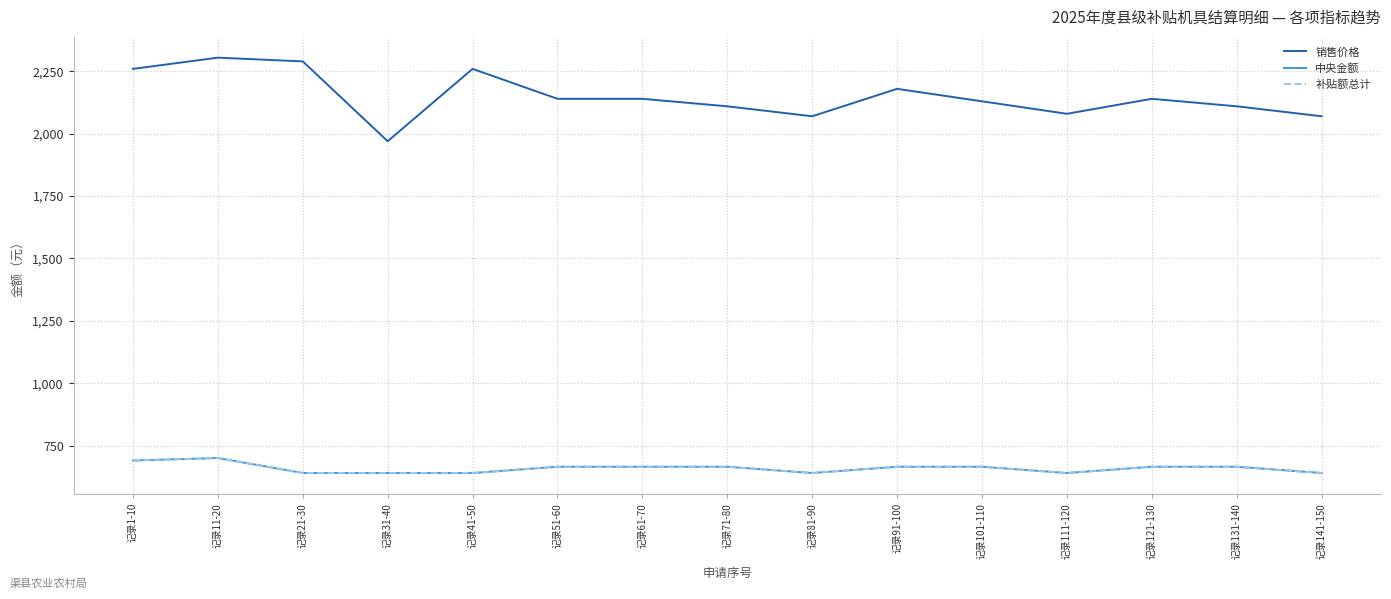

What position from the left is 记录101-110?

11